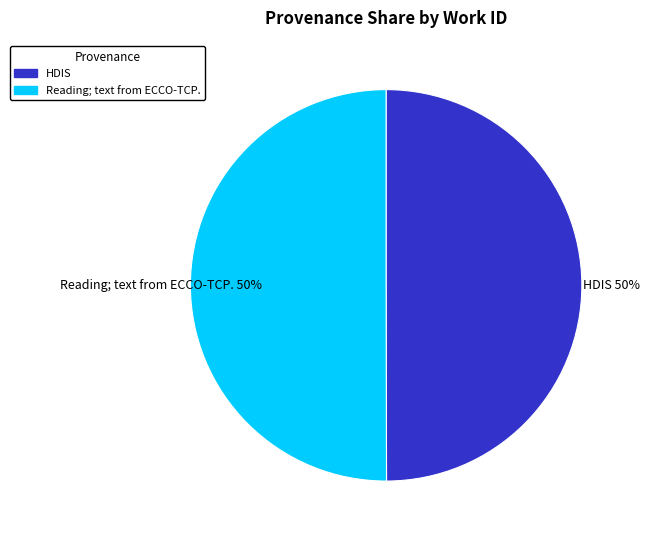

To the nearest percent, what portion does Reading; text from ECCO-TCP. represent?

50%